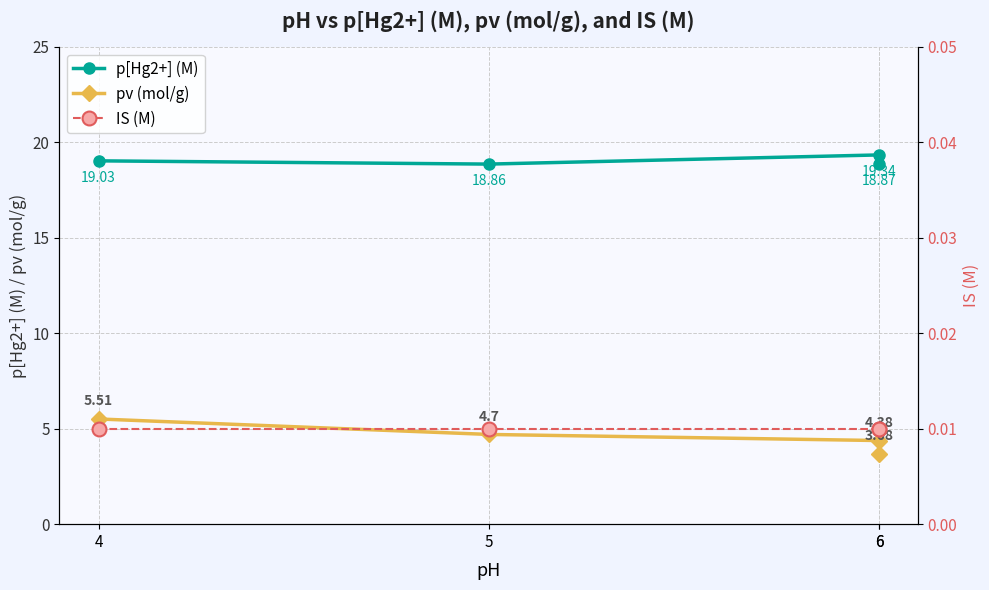

What is the difference between the highest and lowest values at 6?

18.9